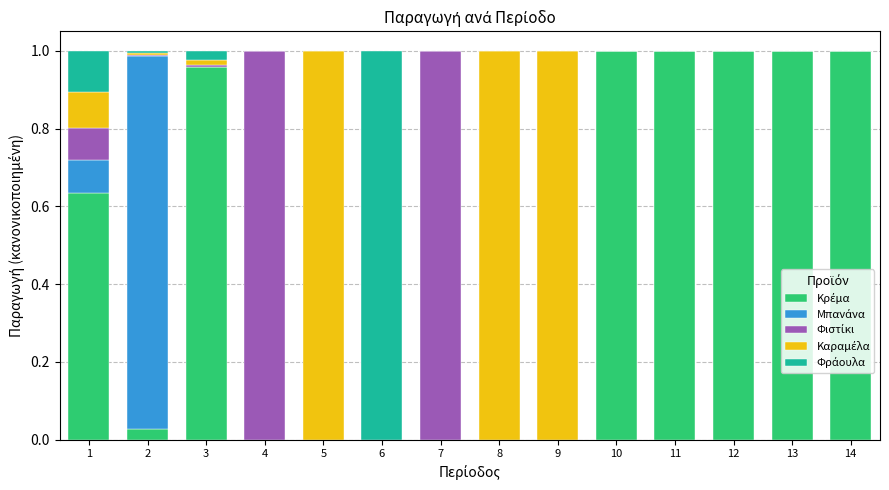

Count the number of data series in this chart.

5